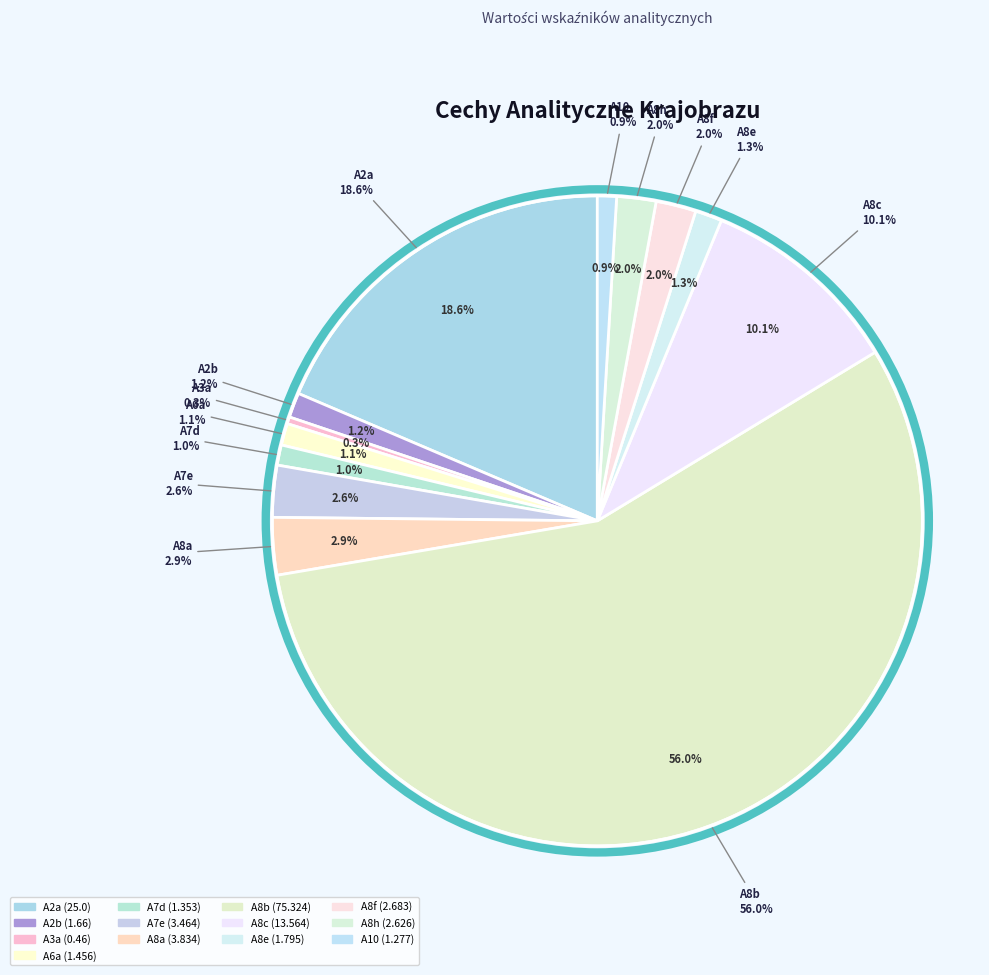

Do A8e and A7e together represent more than half of the pie?

No